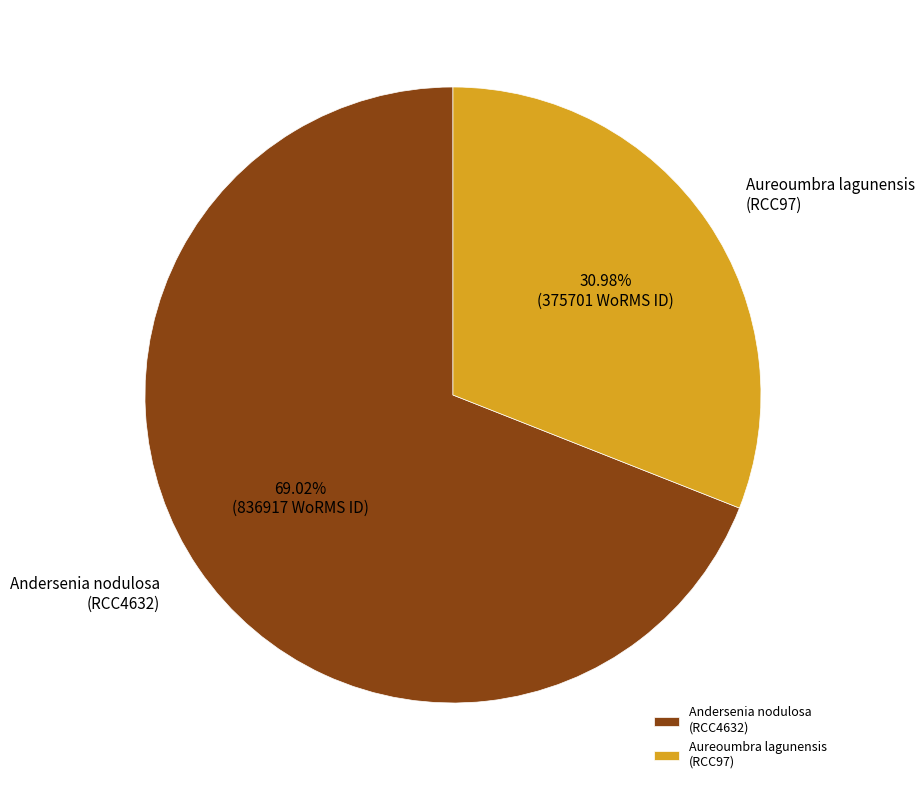

Which slice is the largest?

Andersenia nodulosa (RCC4632)